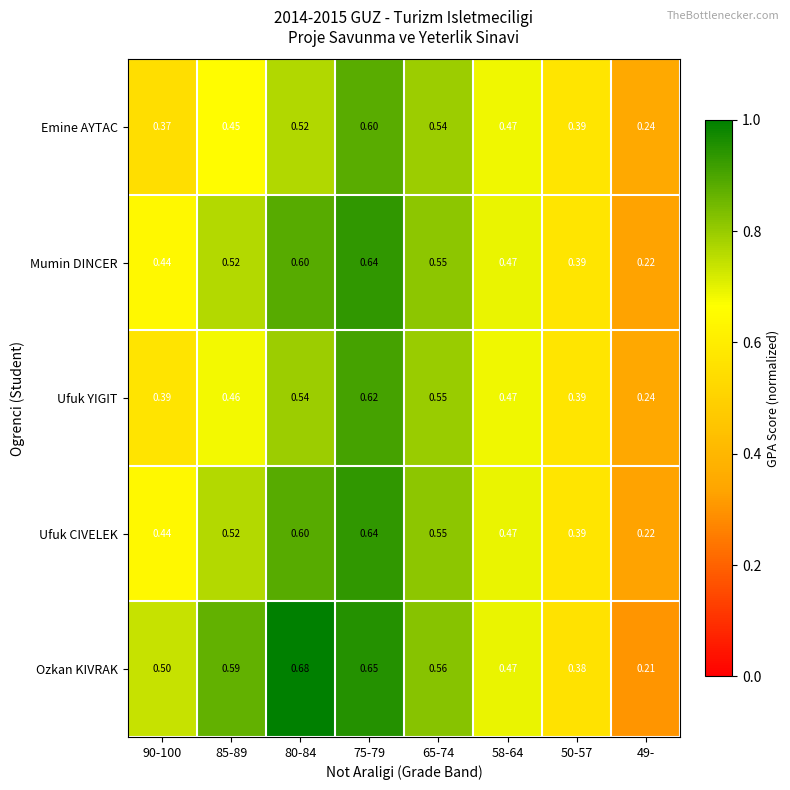

Is the value of Mumin DINCER at 49- greater than the value of Ozkan KIVRAK at 58-64?

No